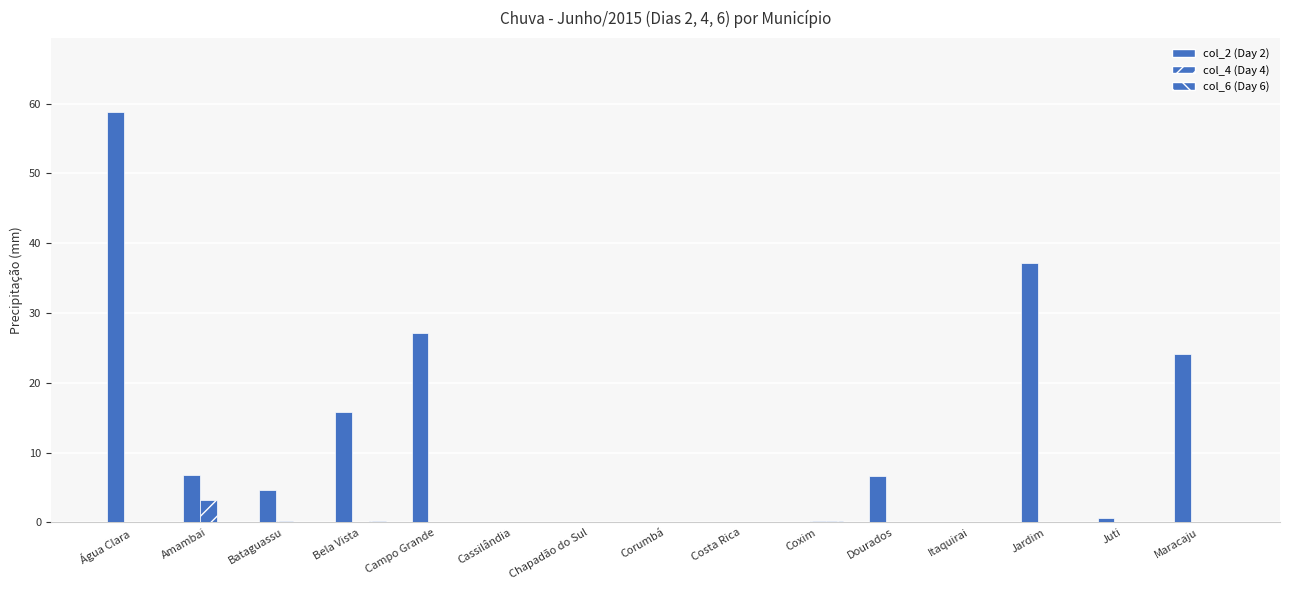

Is the value of col_6 (Day 6) at Bela Vista greater than the value of col_2 (Day 2) at Itaquirai?

Yes